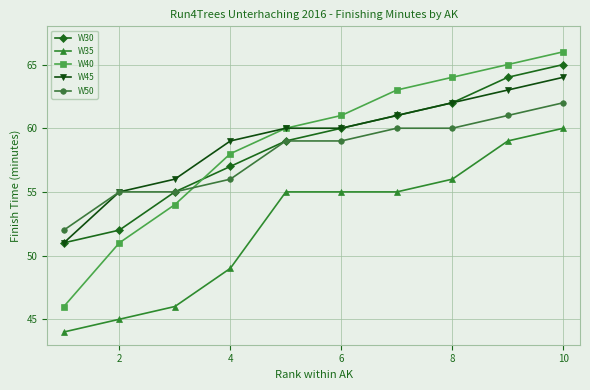

Is this an area chart (filled region under the line)?

No